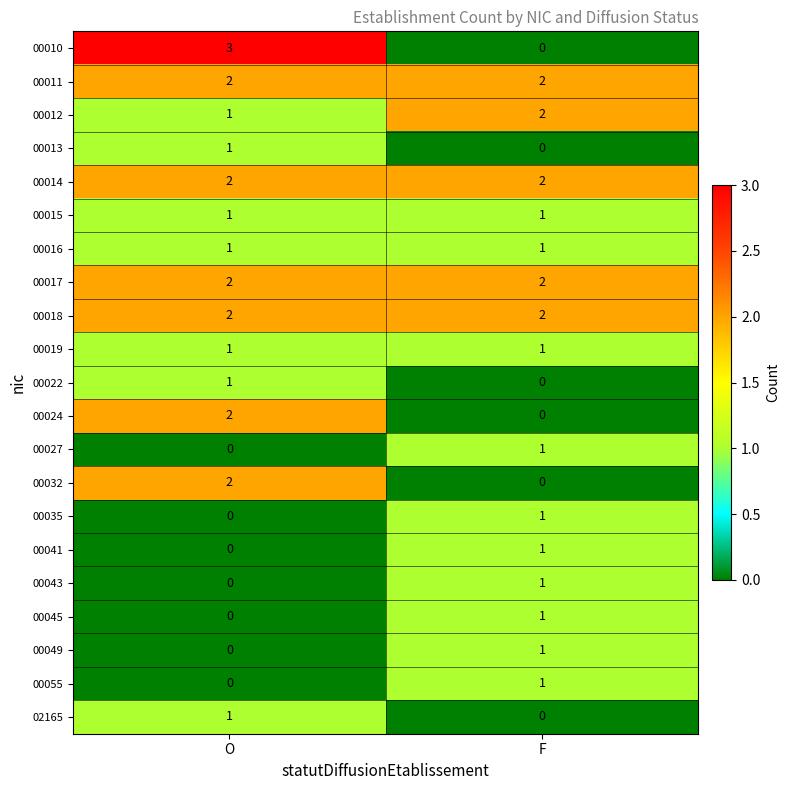

Which series changed the most between O and F?

00010